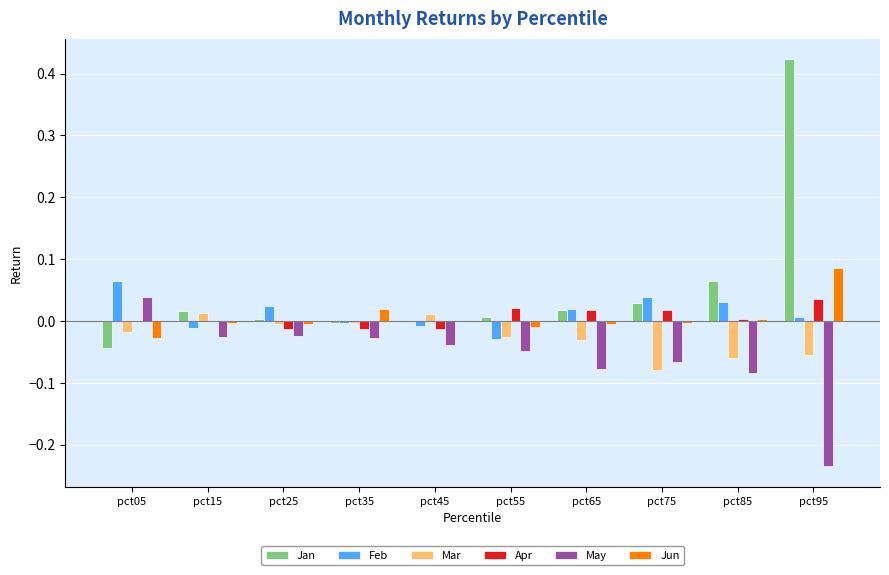

What is the sum of the May values at pct65 and pct95?

-0.3